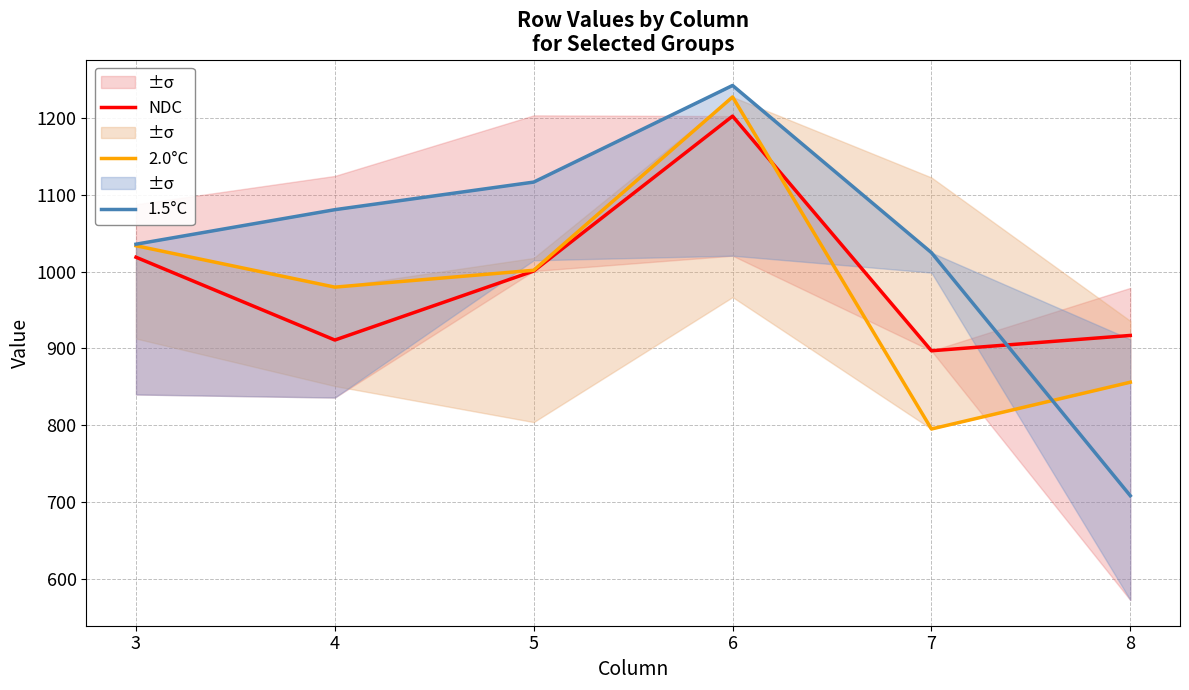

Where do 1.5°C and 2.0°C first cross each other?

7 and 8